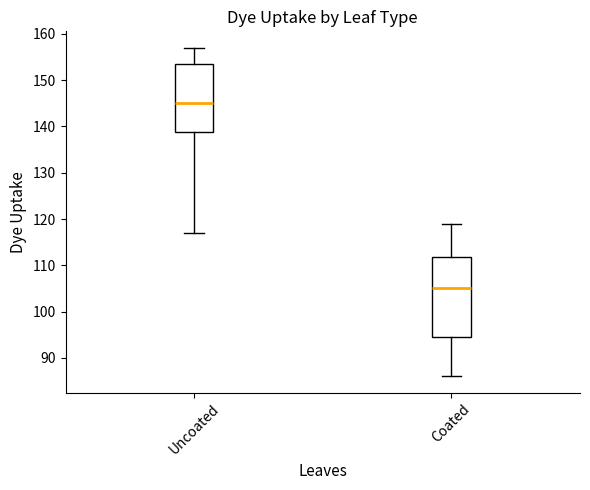

Which box has the lowest median line?

Coated